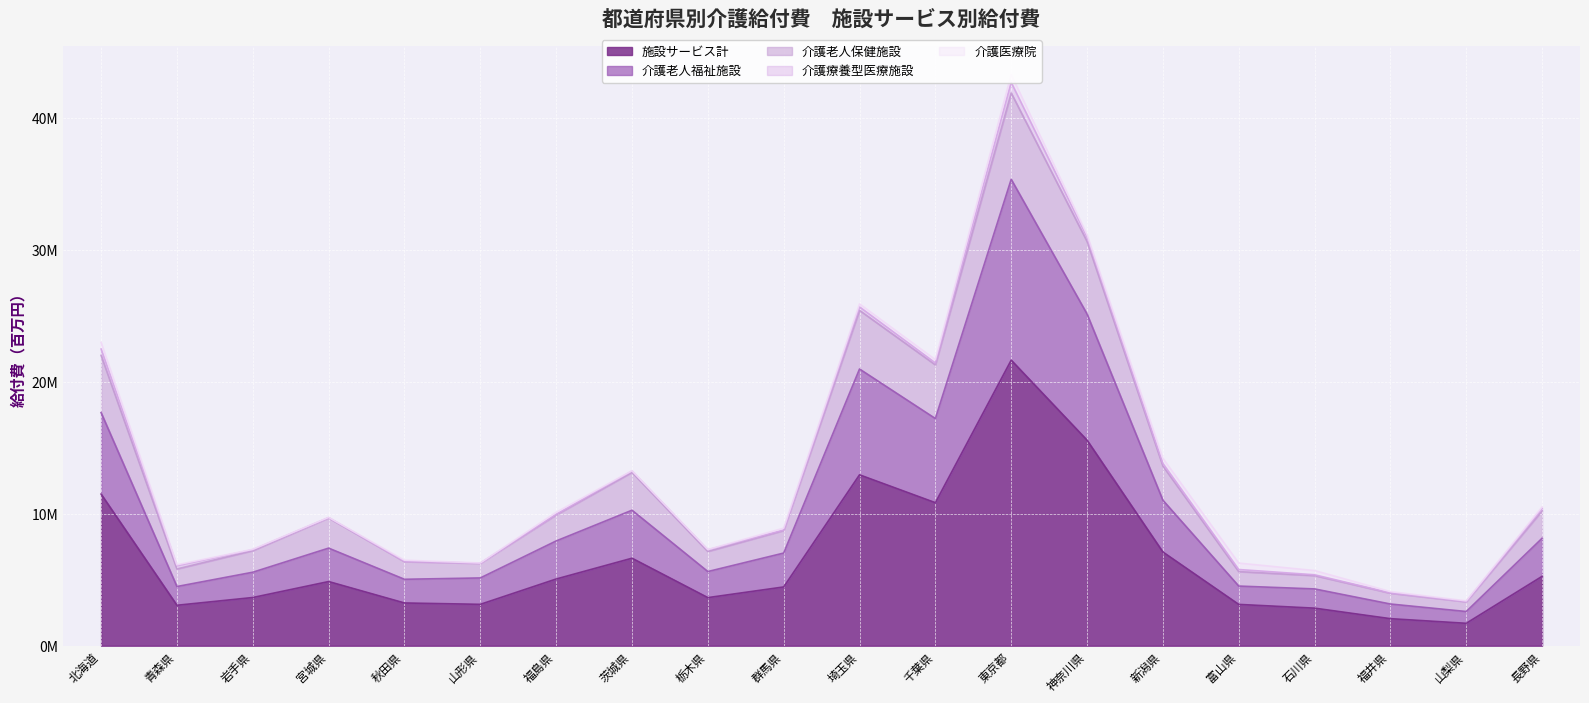

What are all the series names shown in the legend?

施設サービス計, 介護老人福祉施設, 介護老人保健施設, 介護療養型医療施設, 介護医療院